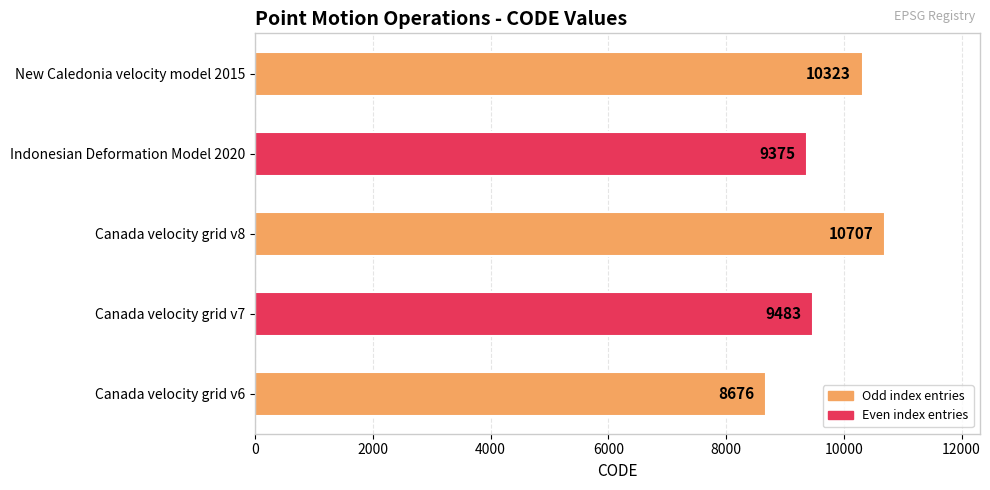

Reading bottom to top, extract all data points from this chart.

Canada velocity grid v6=8676	Canada velocity grid v7=9483	Canada velocity grid v8=10707	Indonesian Deformation Model 2020=9375	New Caledonia velocity model 2015=10323